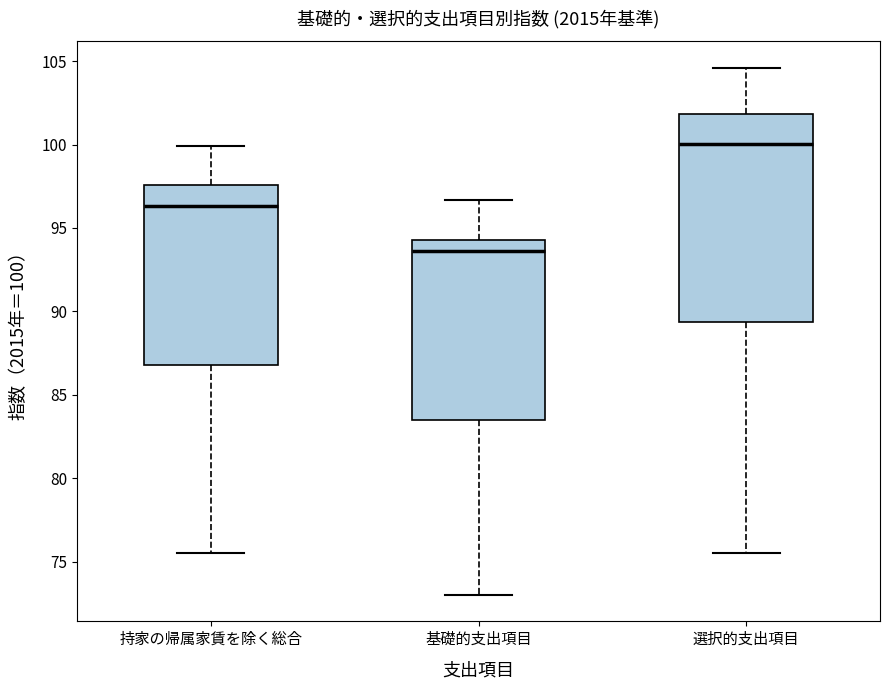

Reading left to right, transcribe this box plot: for each box, give where its median line is, the range the box spans, and where its two whiskers end, as read against the y-axis. The values are not printed on the chart, so give them approximately, as read against the axis.

持家の帰属家賃を除く総合: median 96.5, box 87.0 to 97.5, whiskers 75.5 to 100.0
基礎的支出項目: median 93.5, box 83.5 to 94.5, whiskers 73.0 to 96.5
選択的支出項目: median 100.0, box 89.5 to 102.0, whiskers 75.5 to 104.5